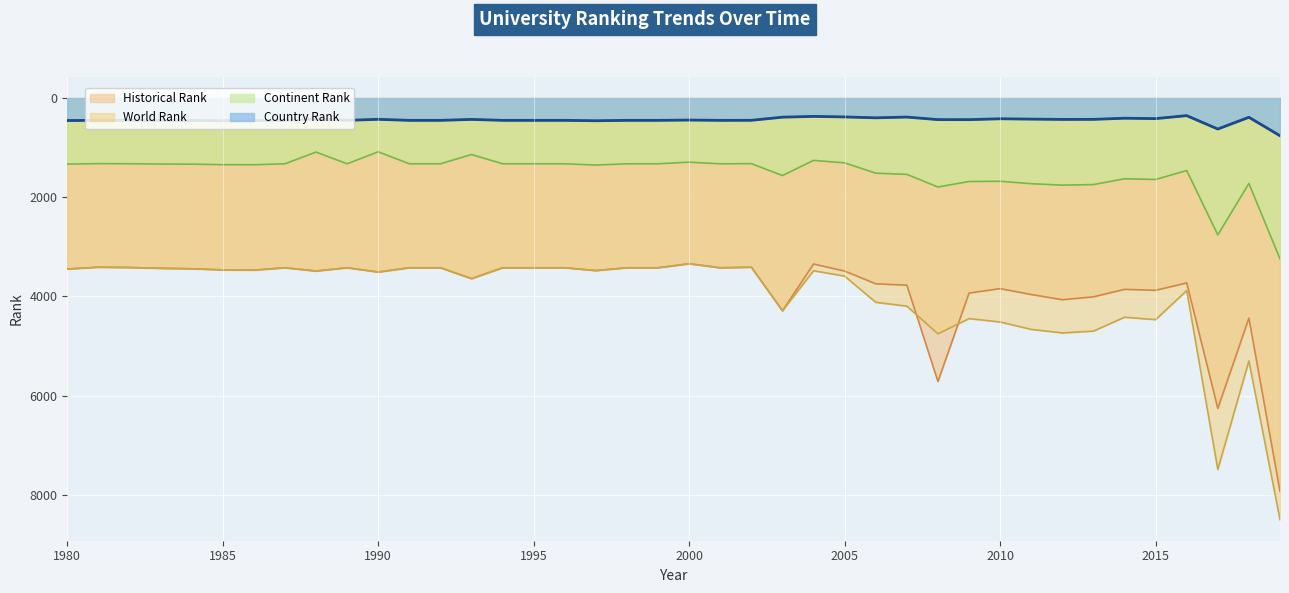

Is the value of country rank at 2012 greater than the value of continent rank at 2006?

No